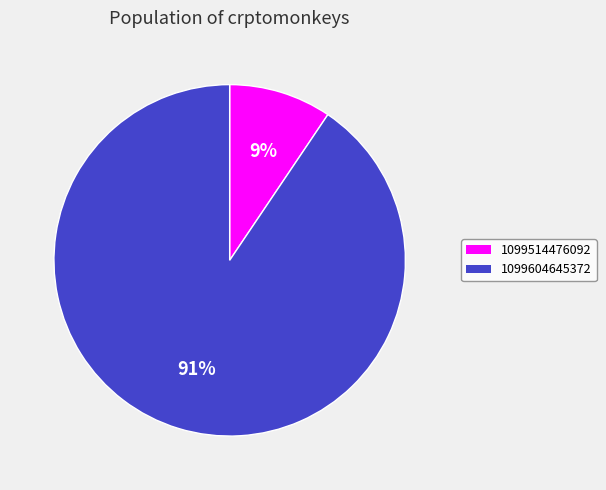

Is the sum of 1099514476092 and 1099604645372 greater than half?

Yes